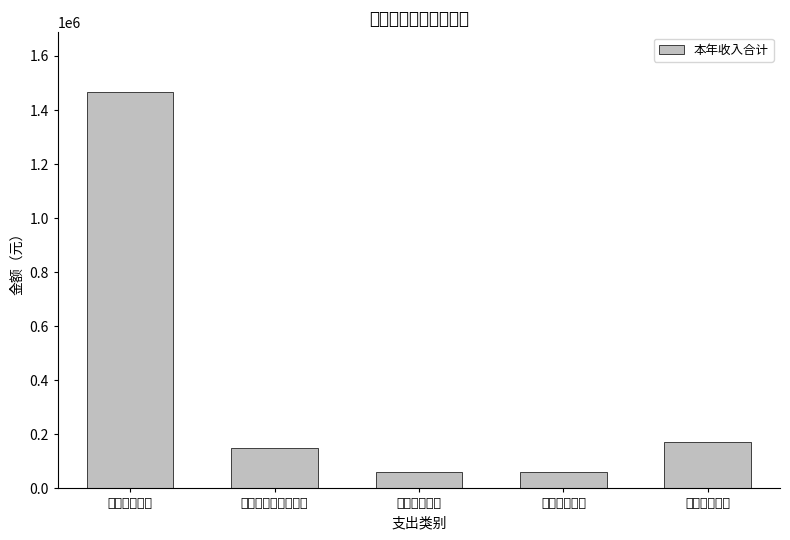

What is the label of the 1st bar from the left?

一般公共服务